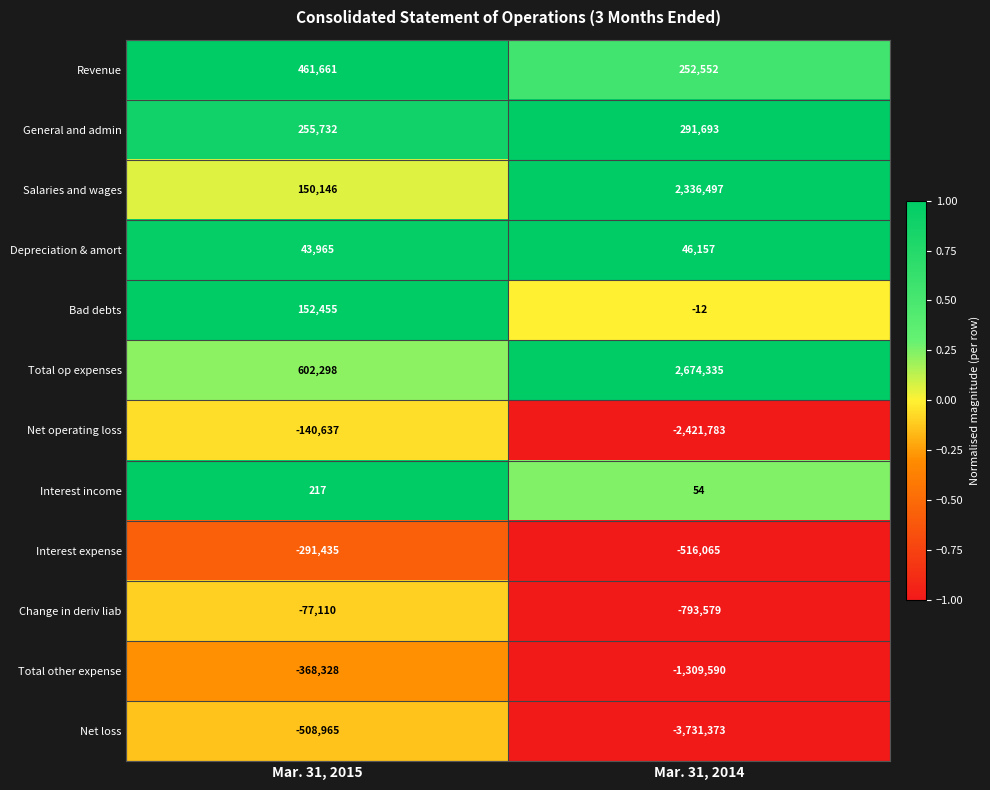

Which series has the widest spread of values?

Net loss